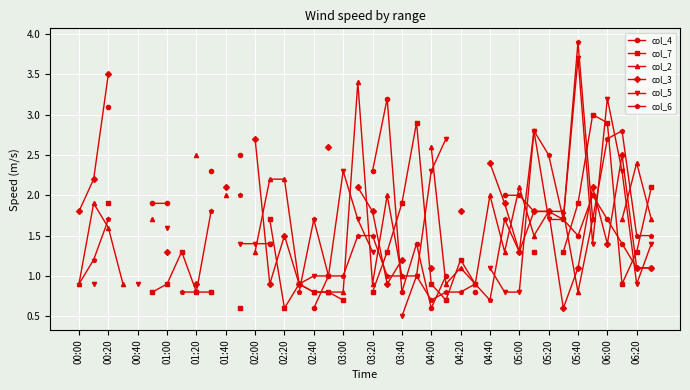

At which category is the sum across all series the highest?

05:40